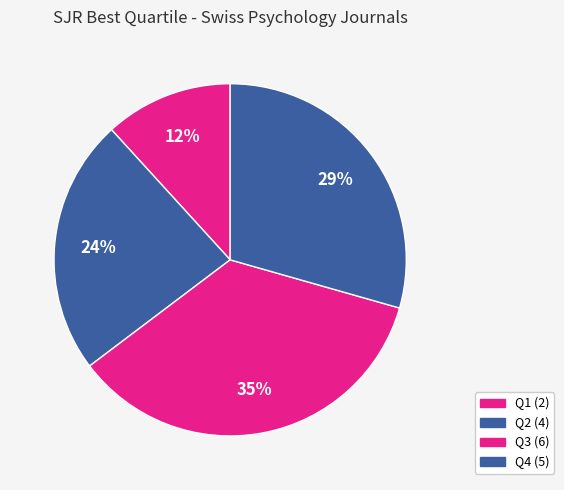

What is the change in value from Q1 to Q3?

+4